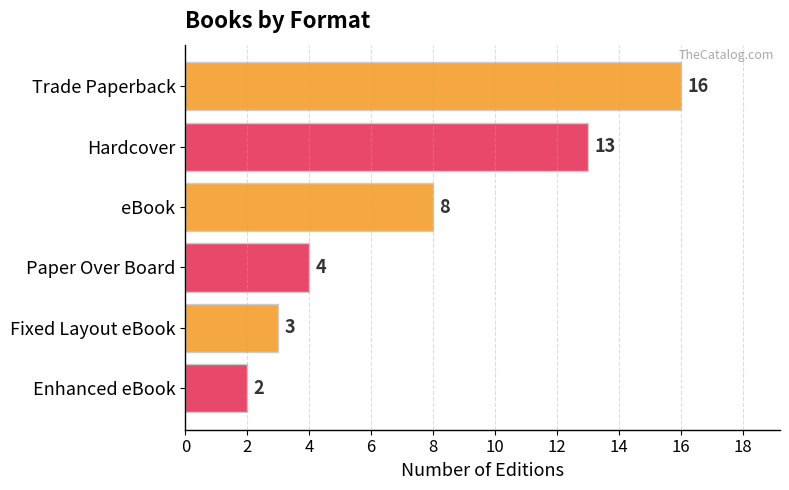

Reading bottom to top, what are all the values shown in this chart?

Enhanced eBook=2	Fixed Layout eBook=3	Paper Over Board=4	eBook=8	Hardcover=13	Trade Paperback=16